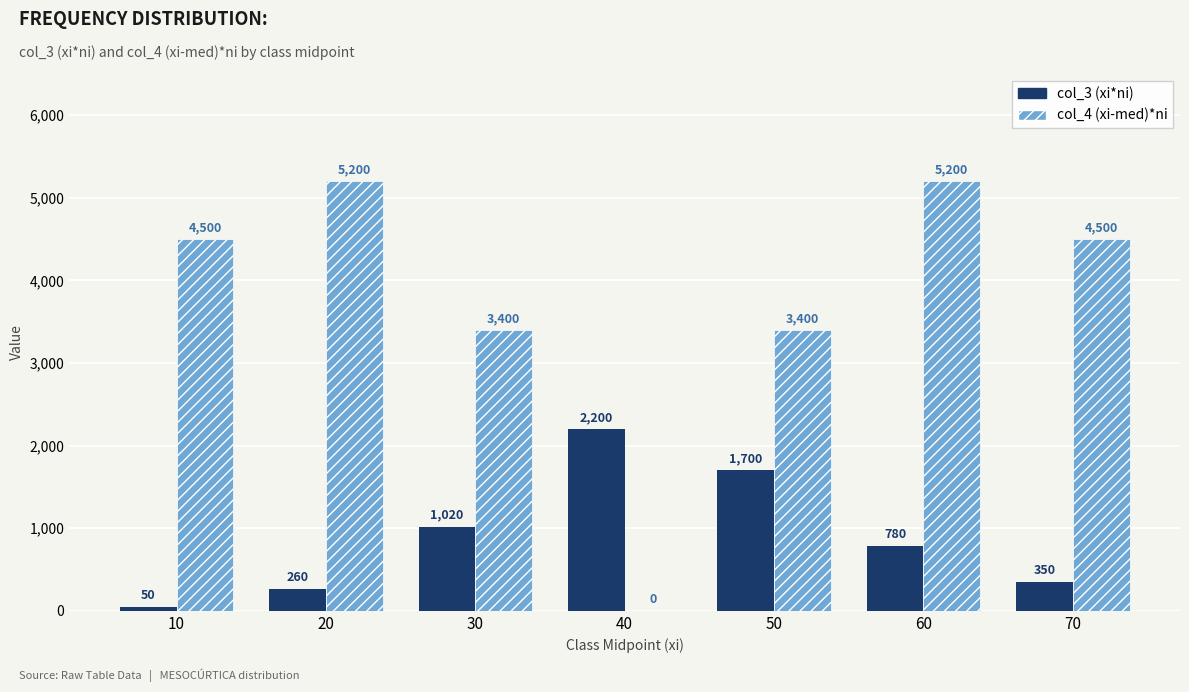

The value of col_3 (xi*ni) at 30 is 1575. True or false?

False